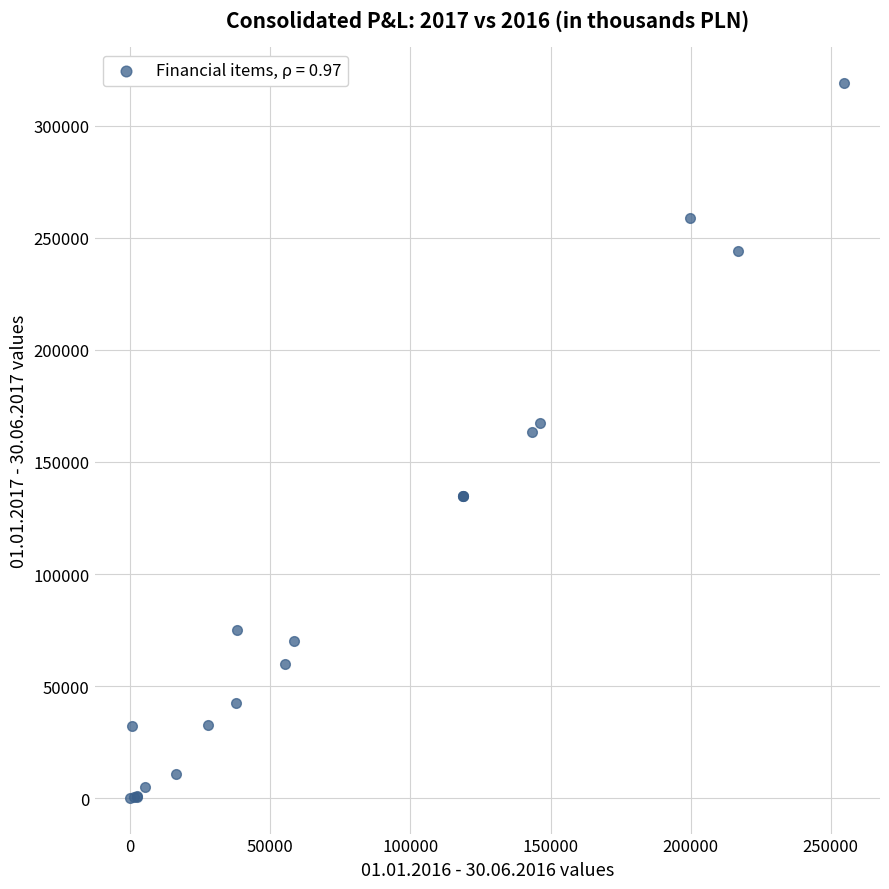

What Y value in the scatter plot is closest to 159580?

163118